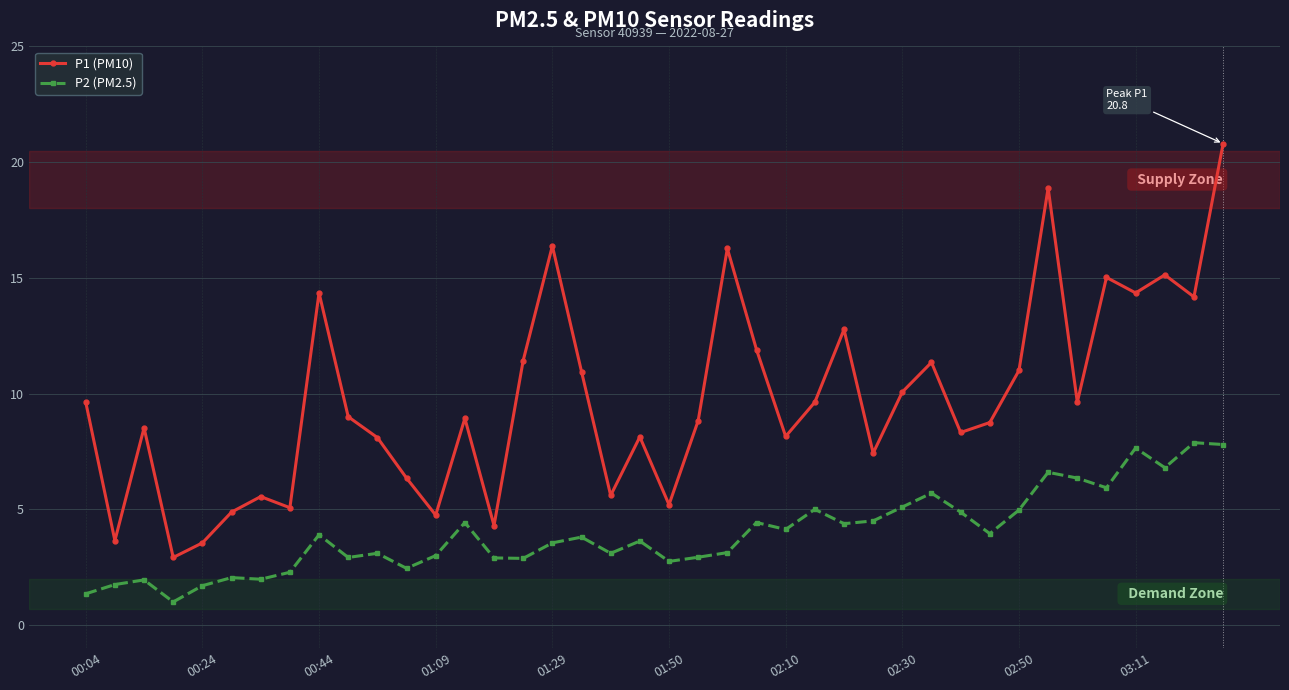

Rank the series by their average value, from highest to lowest.

P1 (PM10), P2 (PM2.5)